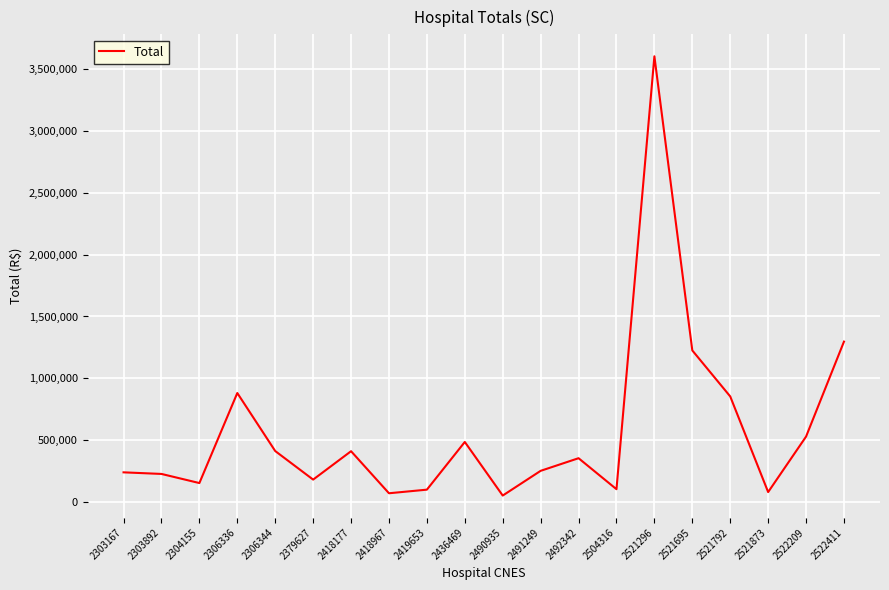

At which category does the data reach its first local valley?

2304155